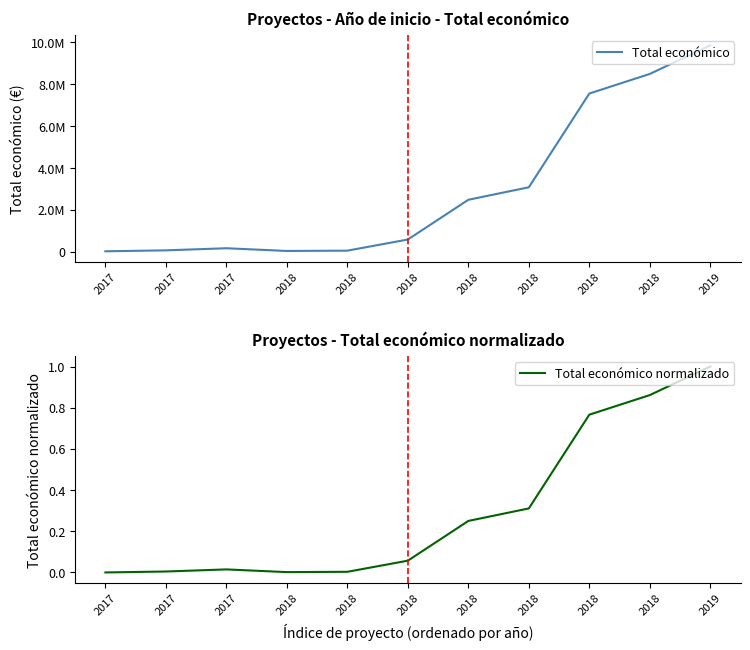

Reading left to right, transcribe all the data shown in this chart.

Total económico: 2017=26995.0	2017=71800.0	2017=171924.0	2018=42845.0	2018=57500.0	2018=588146.0	2018=2483714.0	2018=3079833.0	2018=7550949.0	2018=8484999.0	2019=9847932.0
Total económico normalizado: 2017=0.0	2017=0.0	2017=0.0	2018=0.0	2018=0.0	2018=0.1	2018=0.3	2018=0.3	2018=0.8	2018=0.9	2019=1.0